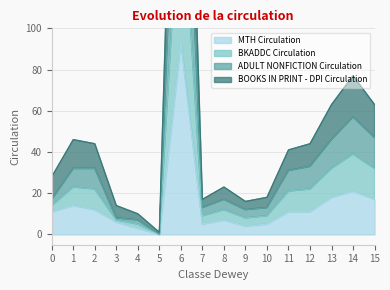

At which label does MTH Circulation reach its minimum?

5